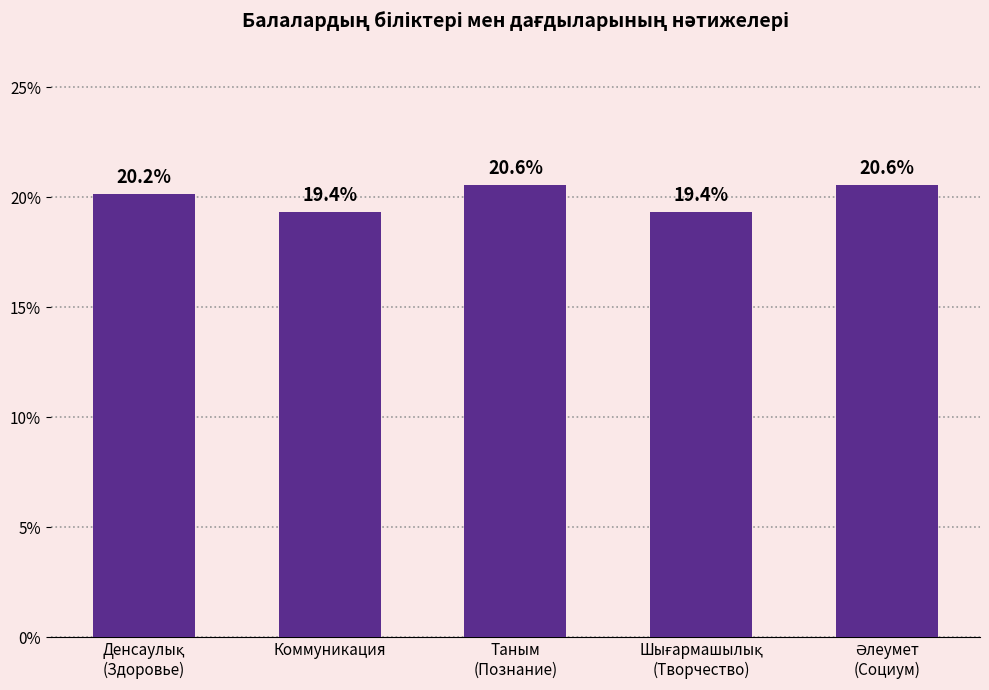

What is the smallest value displayed?

19.4